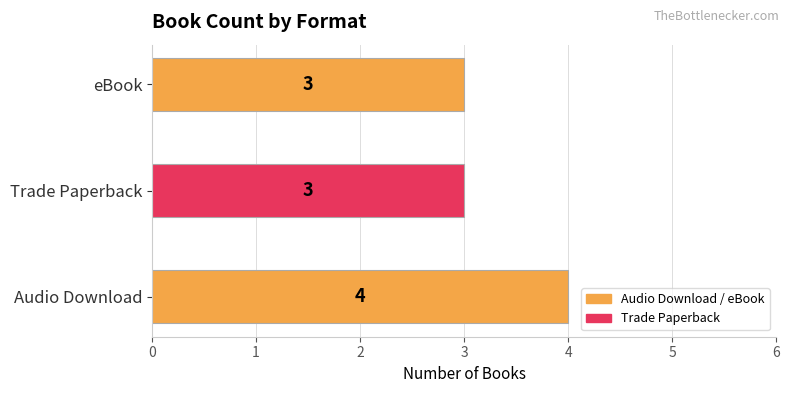

What is the smallest value displayed?

3